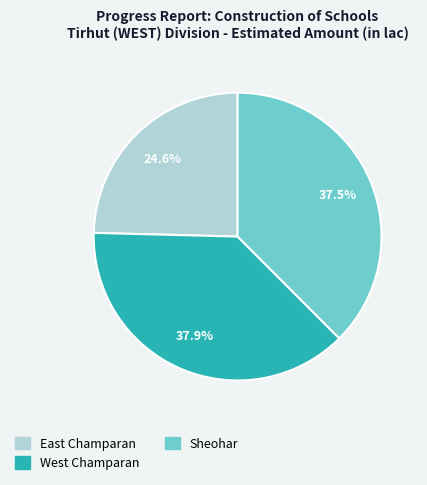

Does West Champaran represent more than half of the total?

No